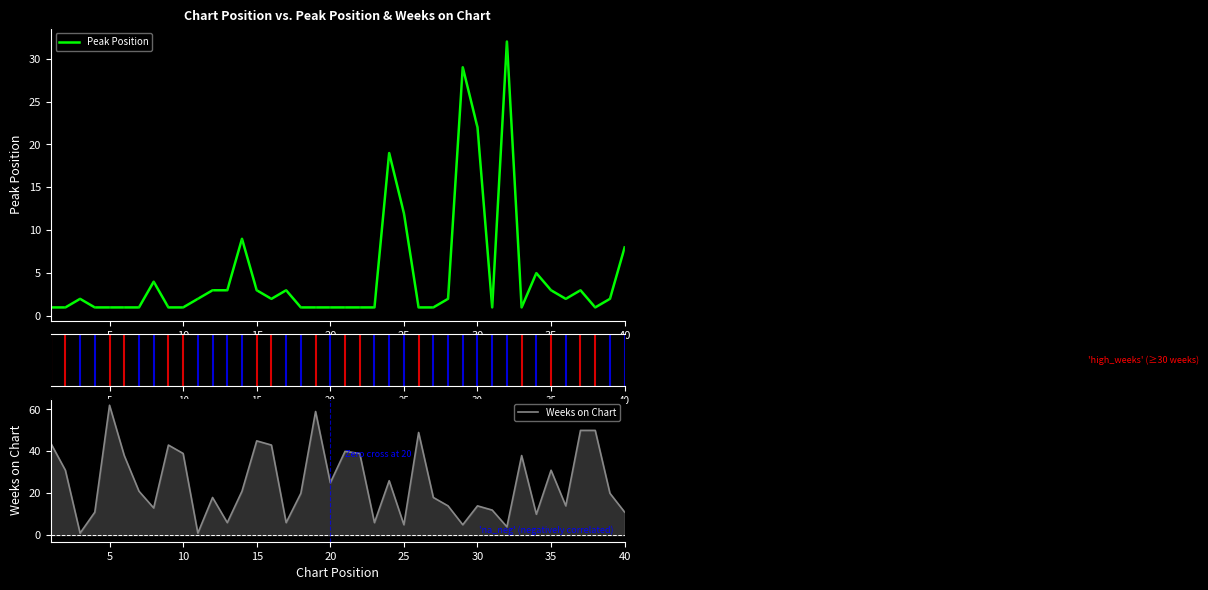

Reading left to right, list all the values displayed in this chart.

Peak Position: 1	1	2	1	1	1	1	4	1	1	2	3	3	9	3	2	3	1	1	1	1	1	1	19	12	1	1	2	29	22	1	32	1	5	3	2	3	1	2	8
Weeks on Chart: 44	31	1	11	62	38	21	13	43	39	1	18	6	21	45	43	6	20	59	25	40	39	6	26	5	49	18	14	5	14	12	4	38	10	31	14	50	50	20	11